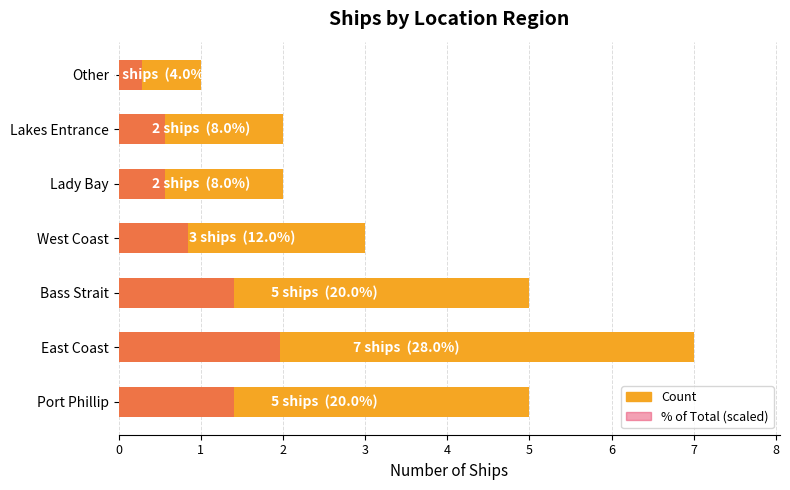

What is the value of the Count bar at the 5th from the left?

2.0